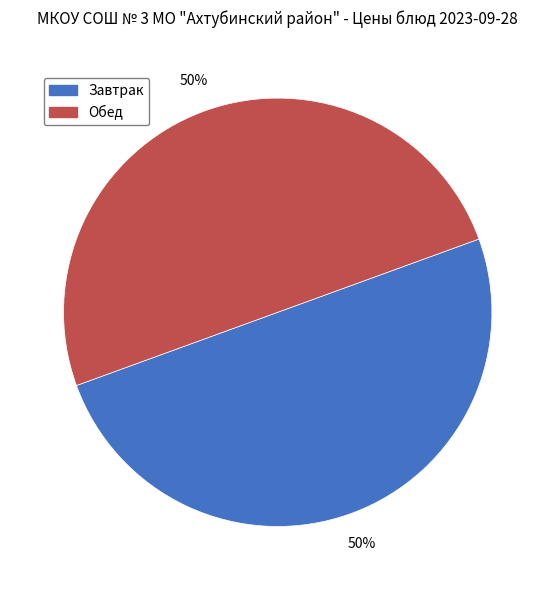

Count the number of slices in the pie.

2